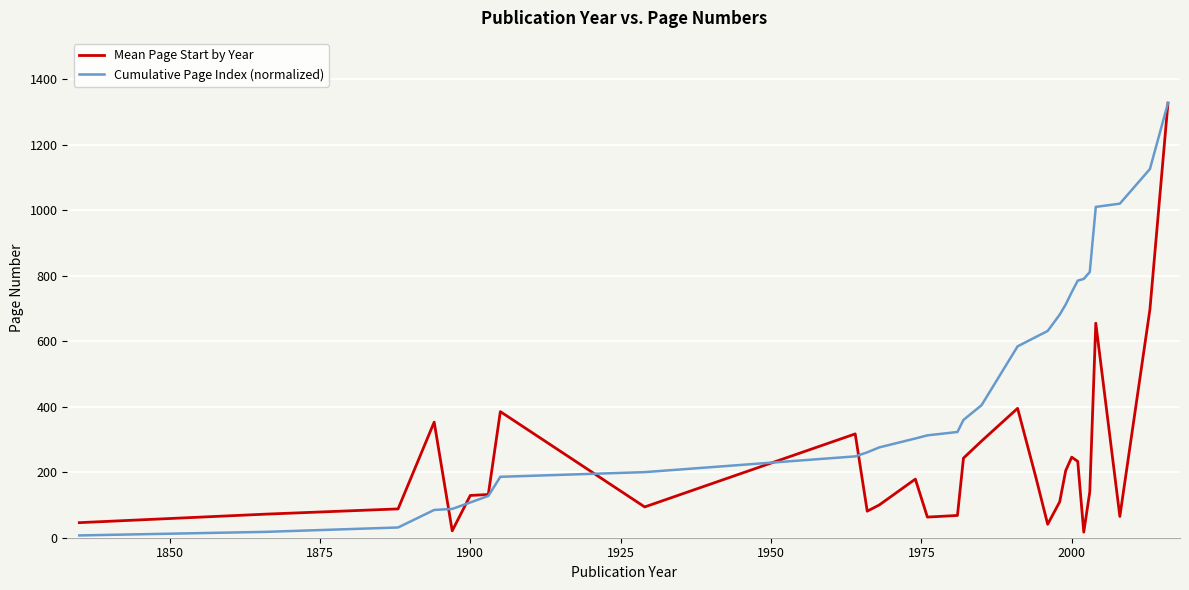

What is the difference between the maximum and minimum values in the Mean Page Start by Year series?

1310.0